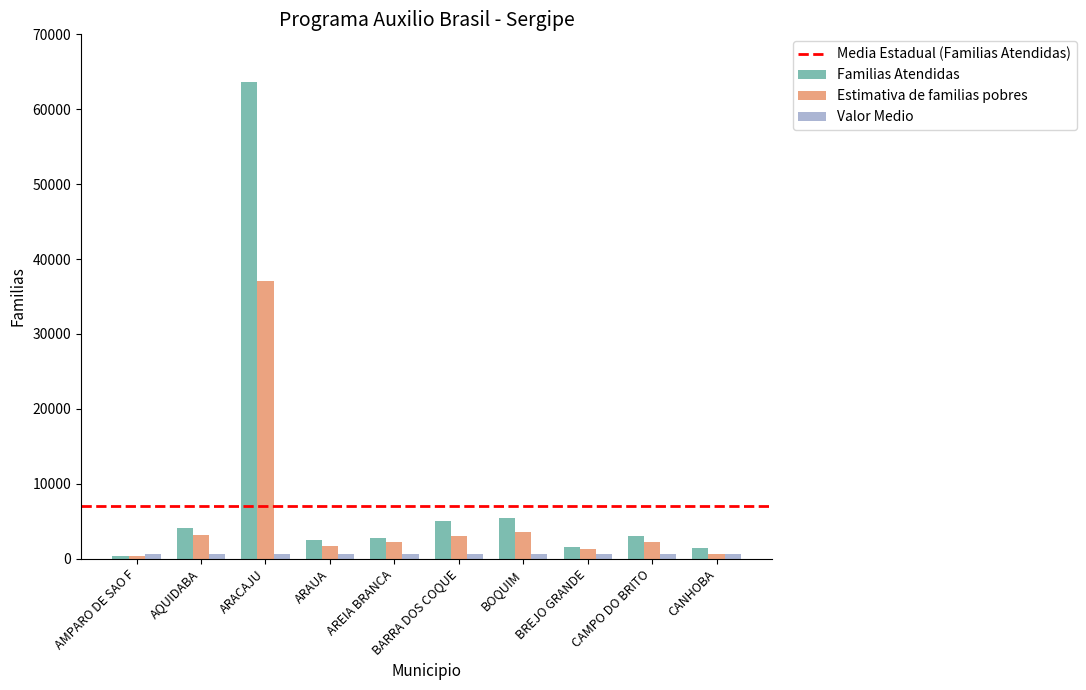

What is the sum of all Estimativa de familias pobres values?

55194